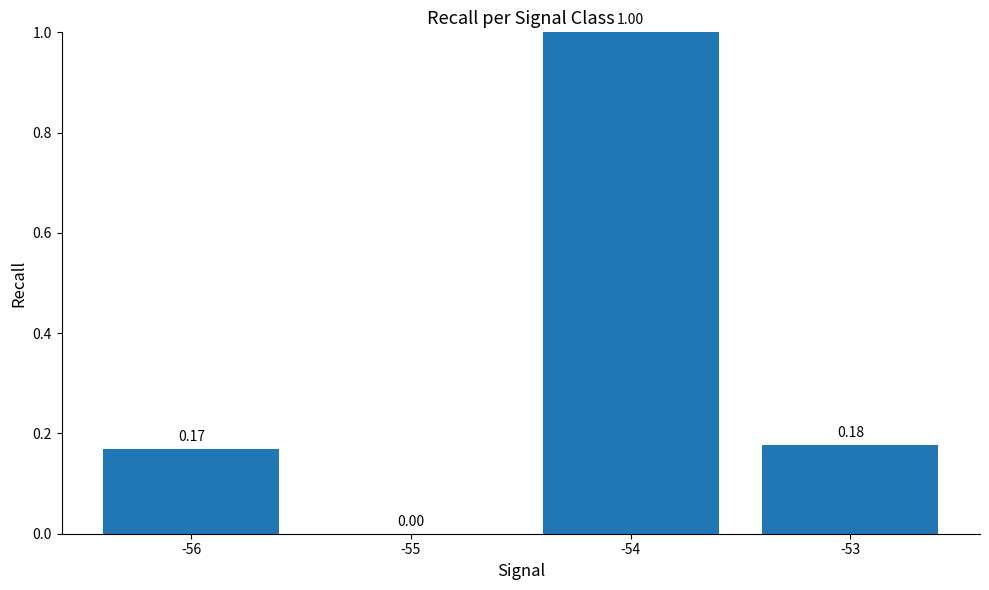

Are the bars horizontal?

No